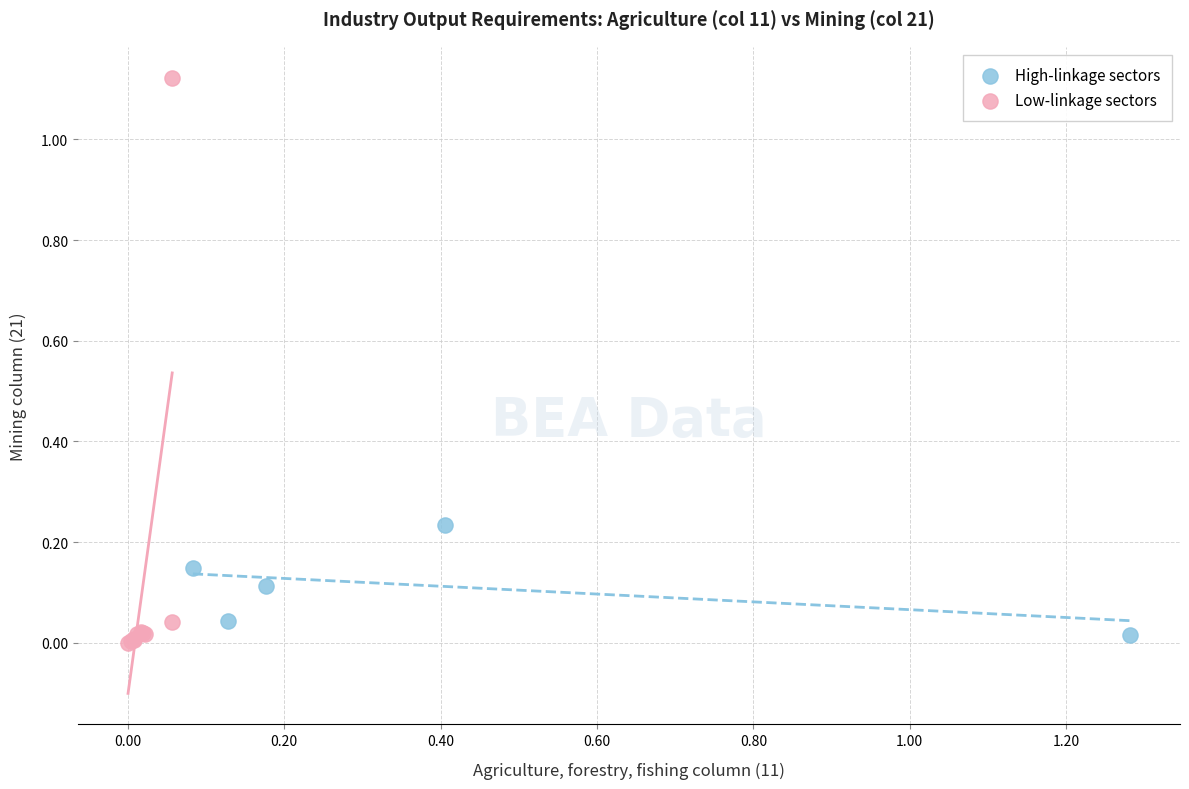

Which series contains the highest Y value?

Low-linkage sectors